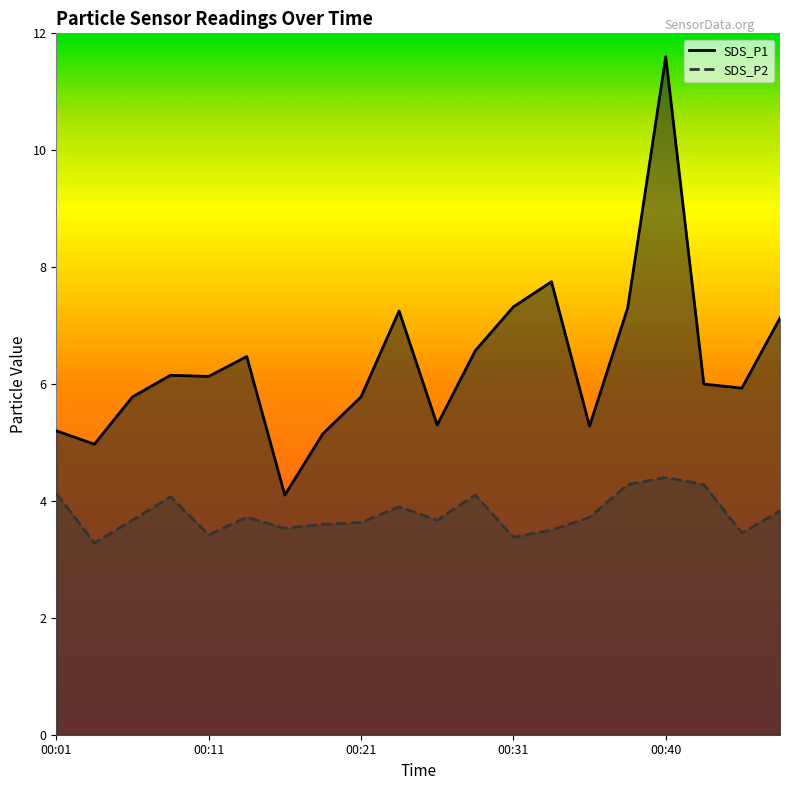

Reading right to left, list all the values displayed in this chart.

SDS_P1: 7.1	5.9	6.0	11.6	7.3	5.3	7.8	7.3	6.6	5.3	7.2	5.8	5.2	4.1	6.5	6.1	6.2	5.8	5.0	5.2
SDS_P2: 3.8	3.5	4.3	4.4	4.3	3.7	3.5	3.4	4.1	3.7	3.9	3.6	3.6	3.5	3.7	3.4	4.1	3.7	3.3	4.1